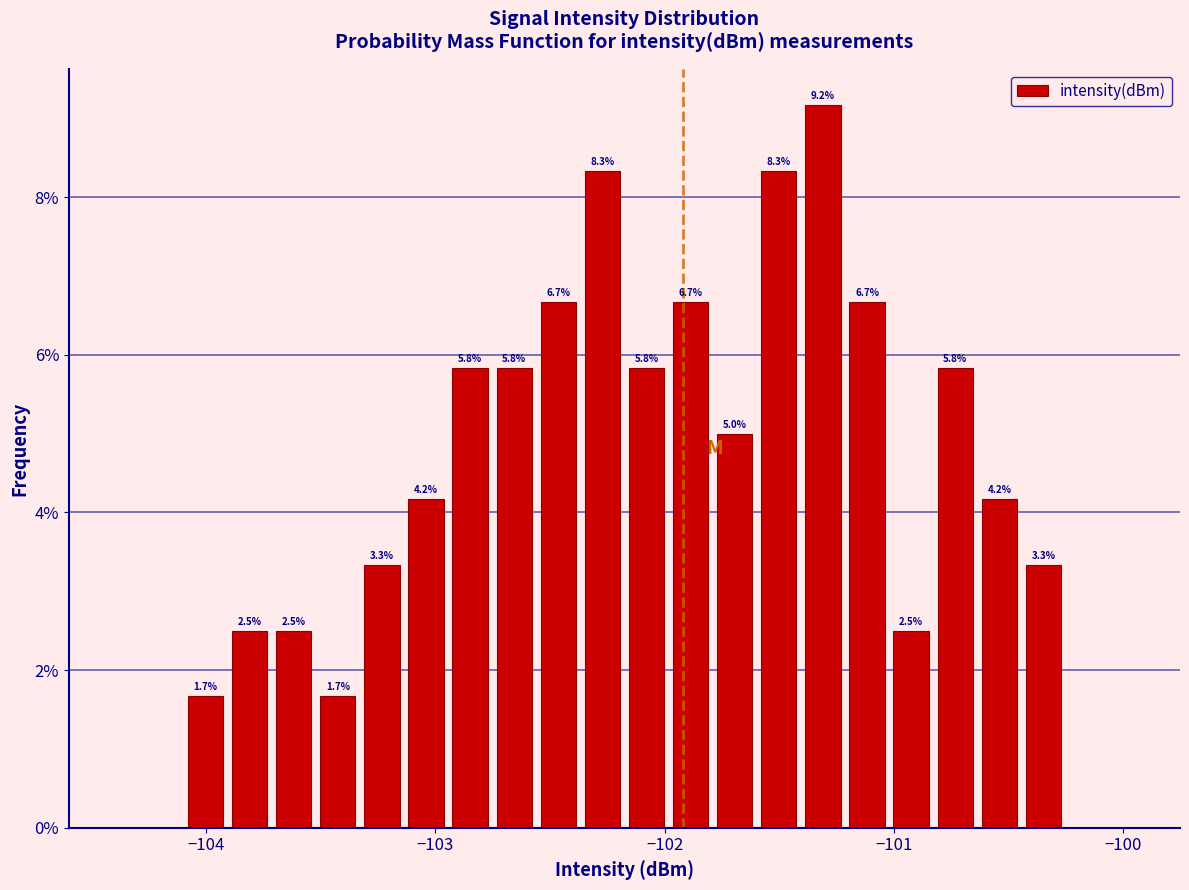

Around what value on the x-axis is the tallest bar? Give the approximate position of its centre, as read against the axis.

-101.3